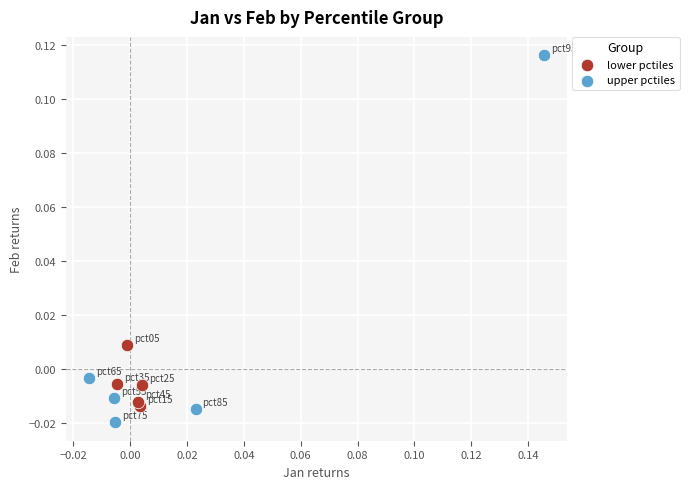

Which series contains the highest Y value?

upper pctiles